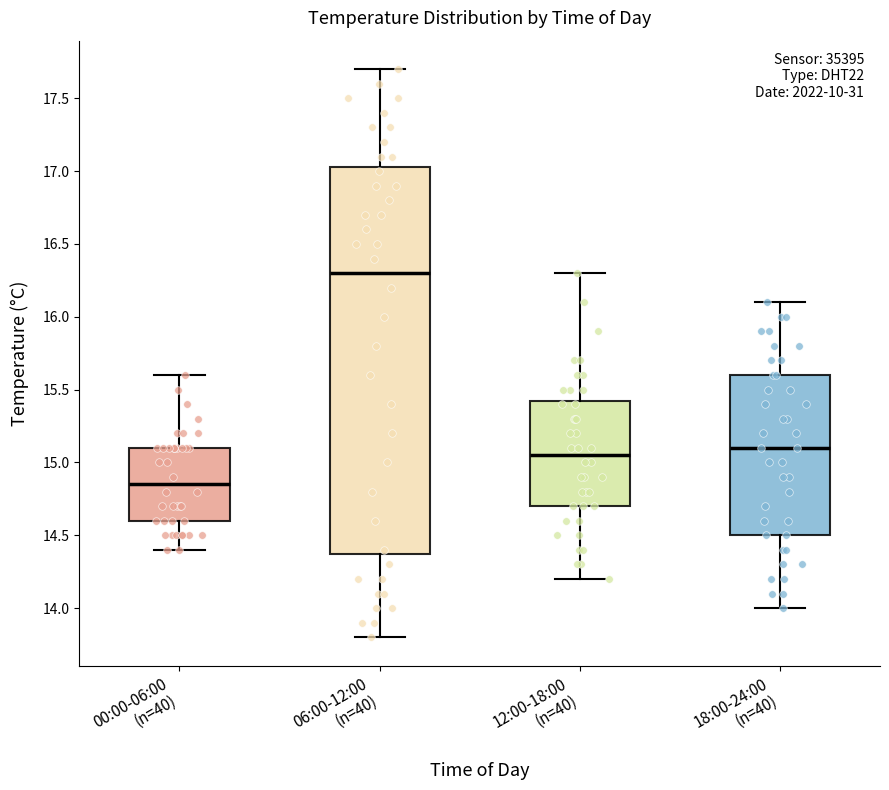

Comparing the boxes themselves (not the whiskers), which one is the tallest?

06:00-12:00 (n=40)